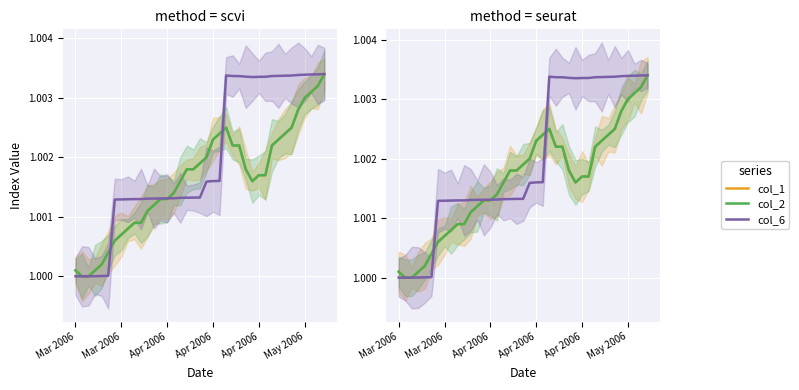

What is the average value of the col_1 series?

1.0